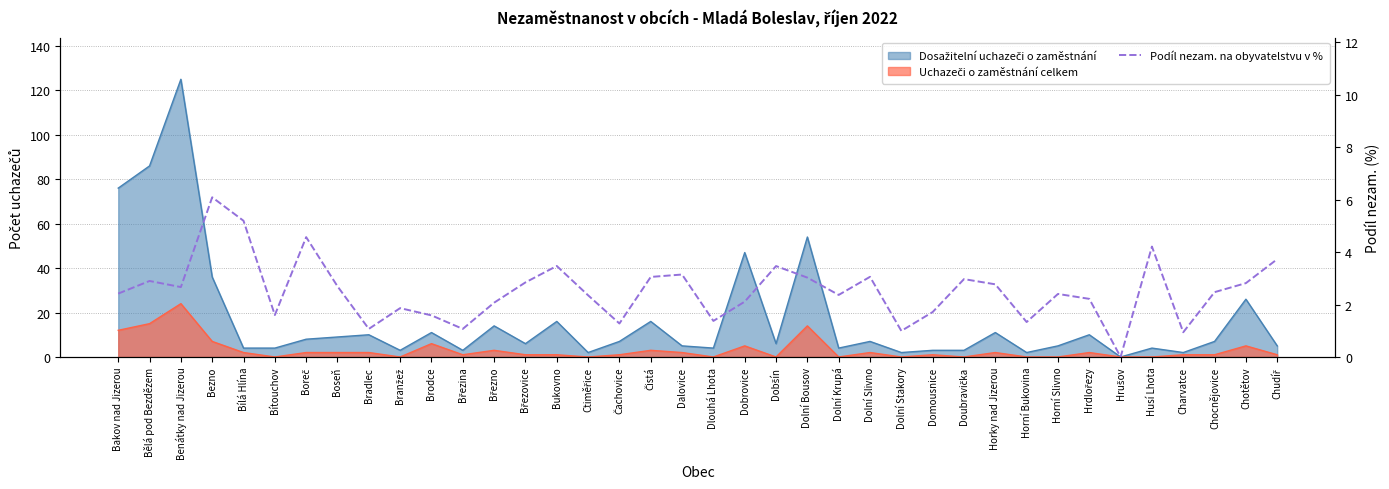

What is the label of the 24th point from the left?

Dolní Krupá